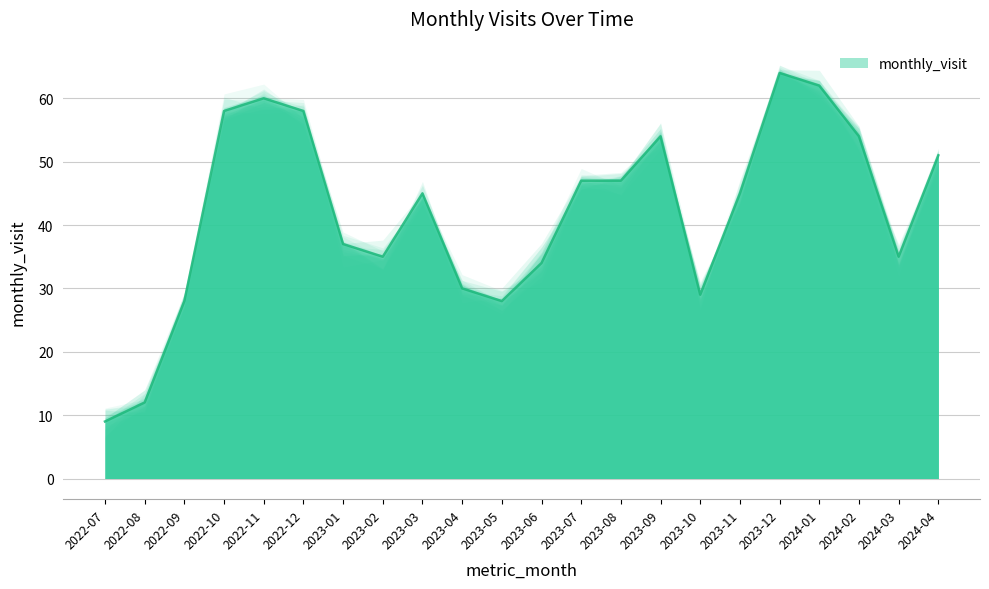

Is it true that the value at 2023-03 is 66?

False